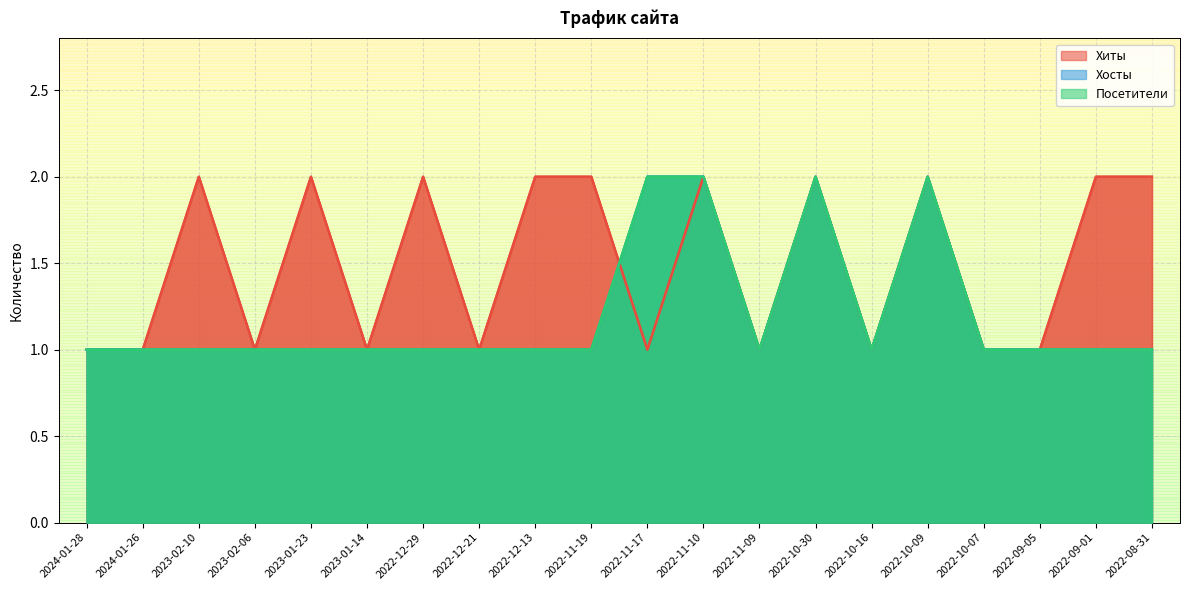

Which has a higher value, 2022-11-10 or 2023-02-06?

2022-11-10